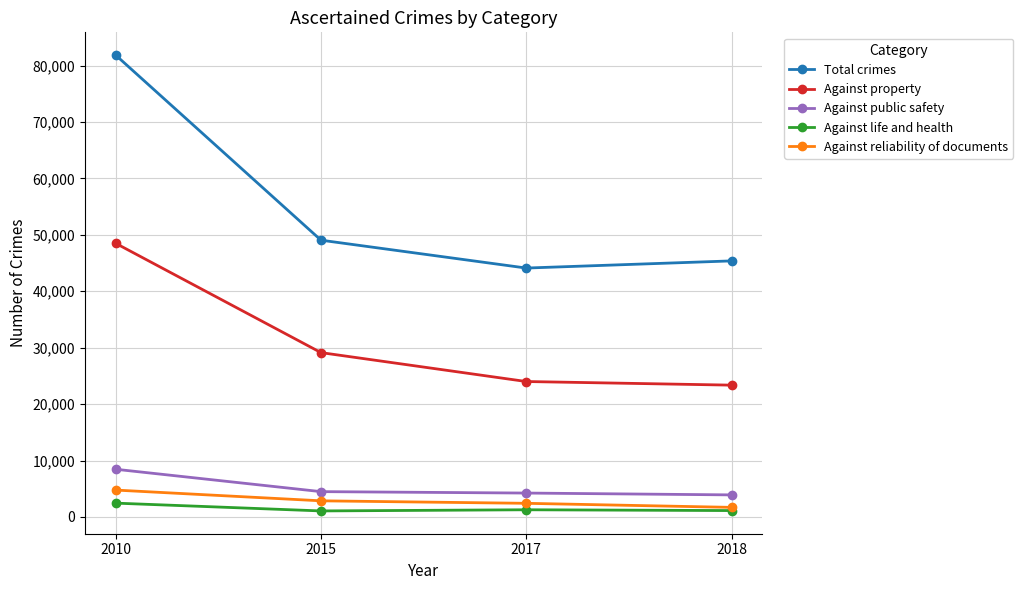

Rank the series at 2015 from lowest to highest value.

Against life and health, Against reliability of documents, Against public safety, Against property, Total crimes